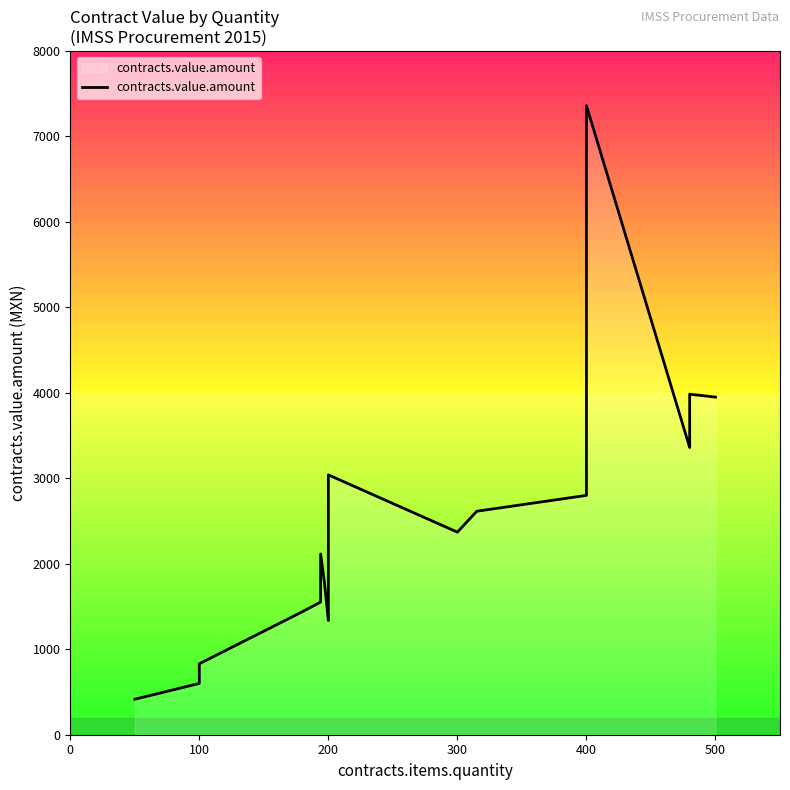

Is it true that the value at 300 is 1113.1?

False